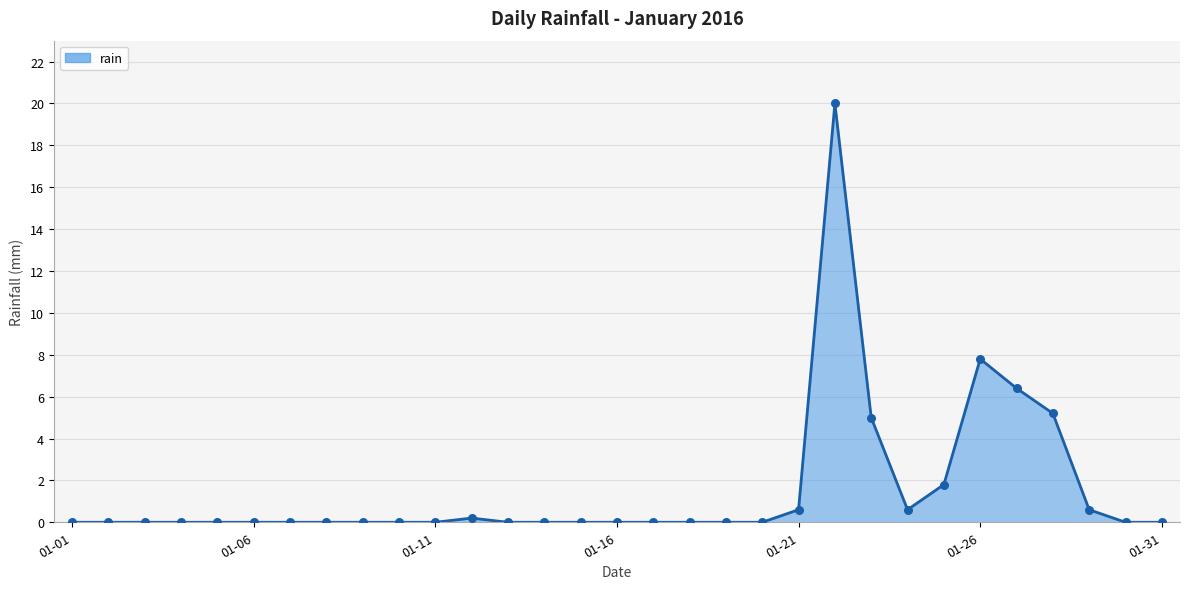

What is the difference between the maximum and minimum values?

20.0